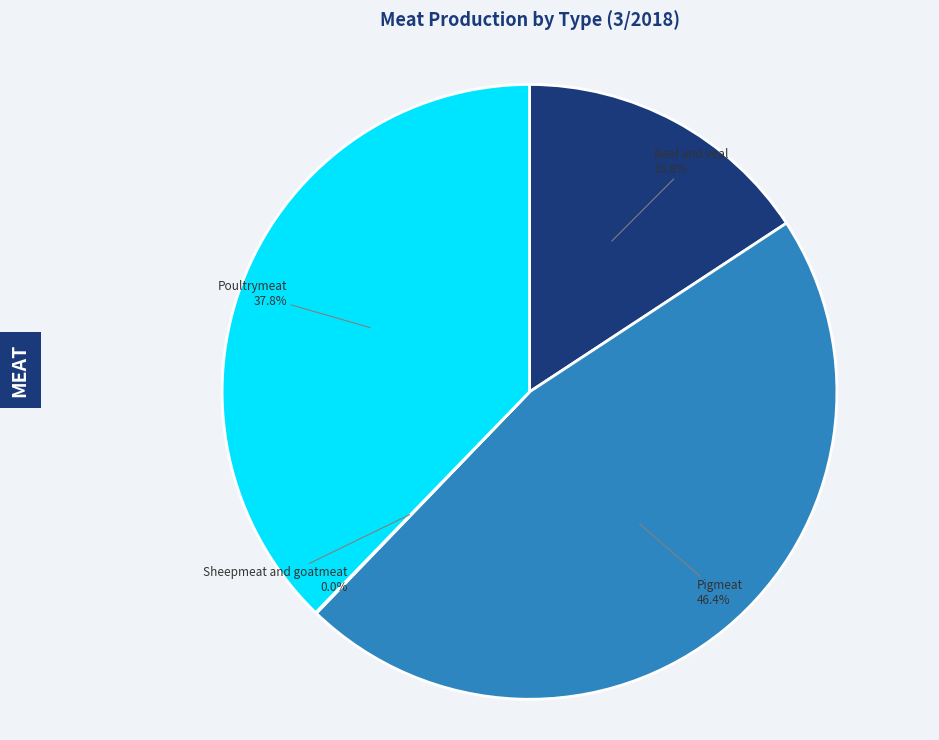

Which category has the biggest portion of the pie?

Pigmeat